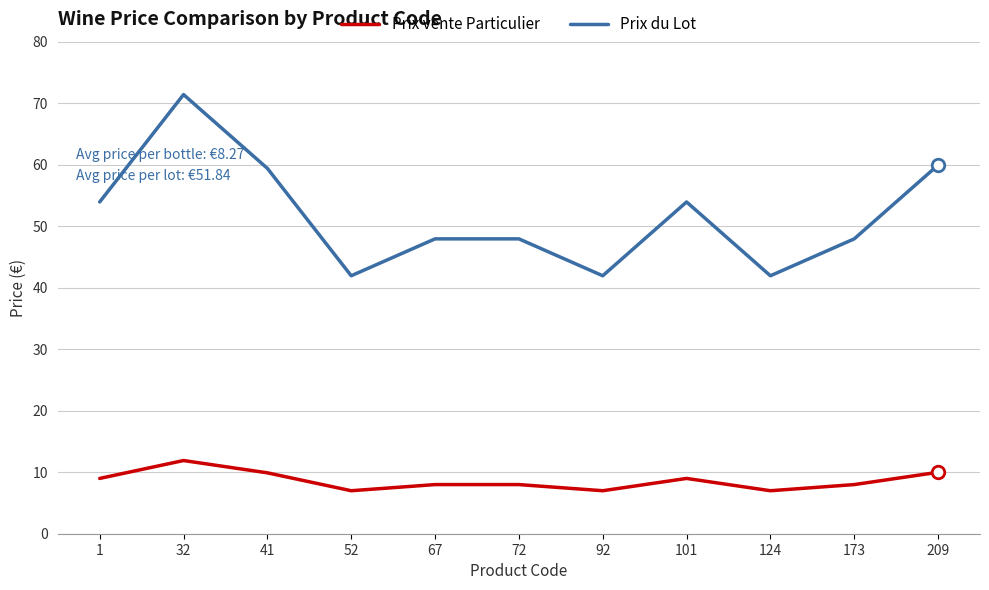

What is the maximum value shown in the chart?

71.4